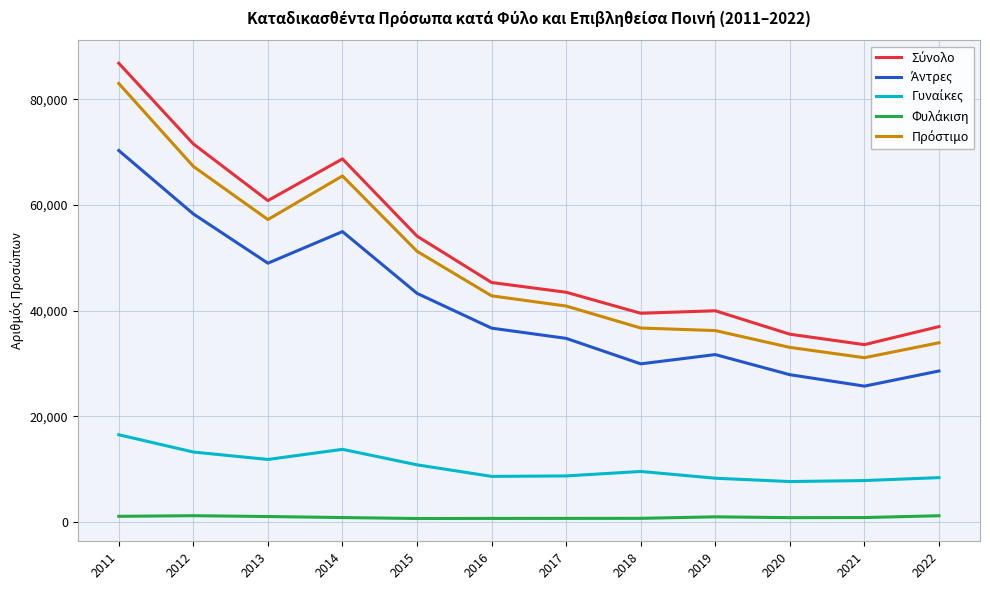

At which category is the sum across all series the highest?

2011